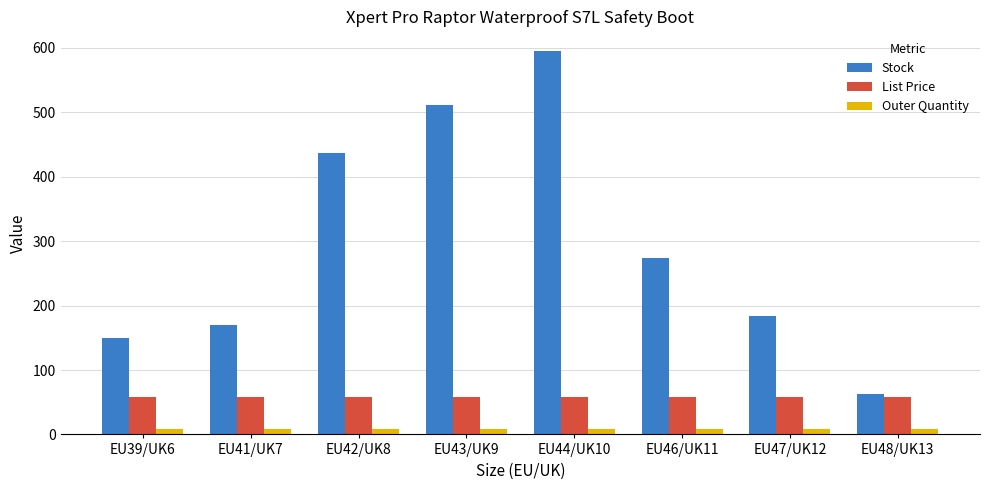

At which label does Stock first exceed 274?

EU42/UK8